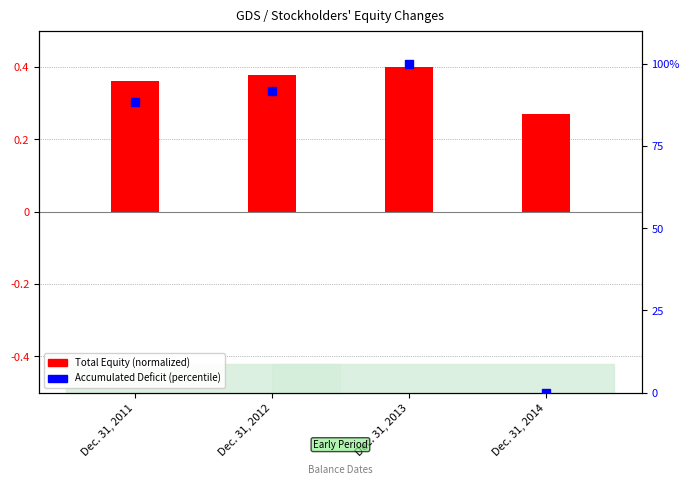

At which category is the sum across all series the highest?

Dec. 31, 2013